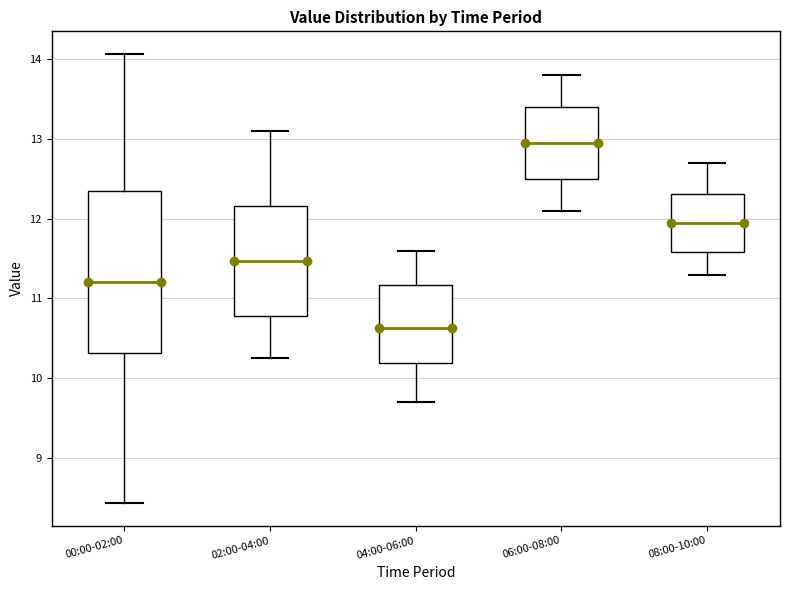

Reading left to right, transcribe this box plot: for each box, give where its median line is, the range the box spans, and where its two whiskers end, as read against the y-axis. The values are not printed on the chart, so give them approximately, as read against the axis.

00:00-02:00: median 11.2, box 10.3 to 12.3, whiskers 8.4 to 14.1
02:00-04:00: median 11.5, box 10.8 to 12.2, whiskers 10.3 to 13.1
04:00-06:00: median 10.6, box 10.2 to 11.2, whiskers 9.7 to 11.6
06:00-08:00: median 13.0, box 12.5 to 13.4, whiskers 12.1 to 13.8
08:00-10:00: median 12.0, box 11.6 to 12.3, whiskers 11.3 to 12.7